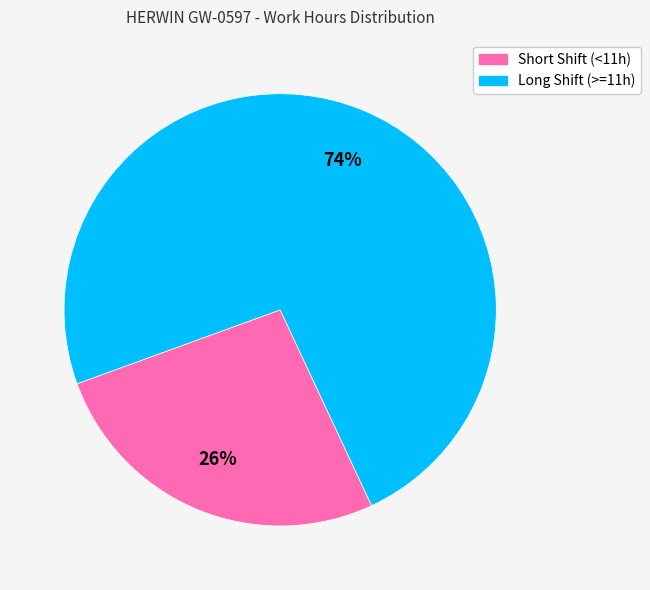

Is there a majority slice in this chart?

Yes